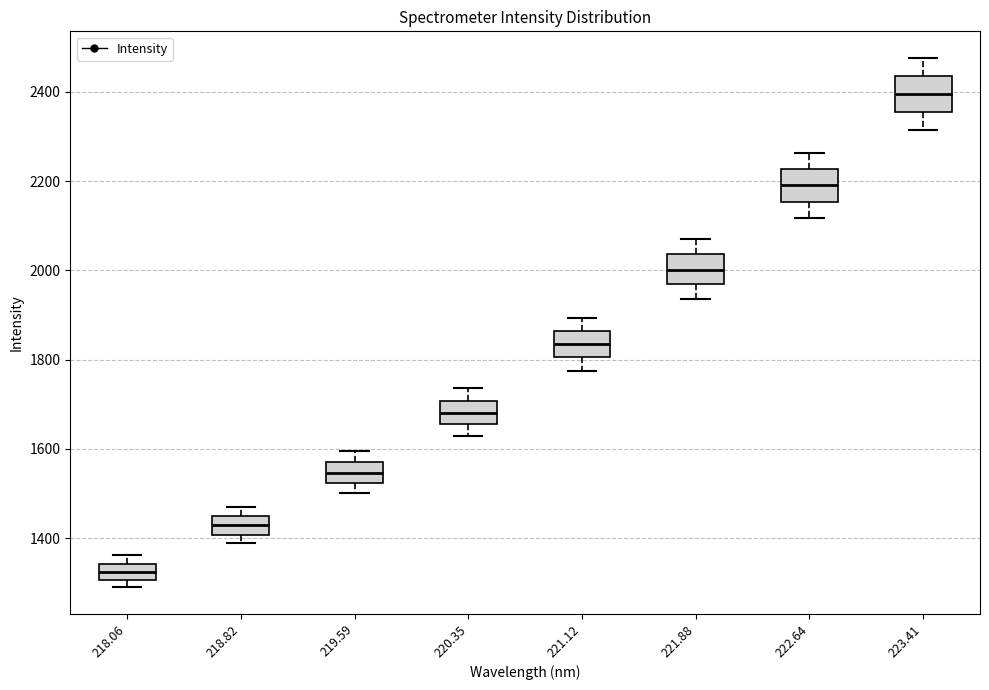

Which box has the highest median line?

223.41